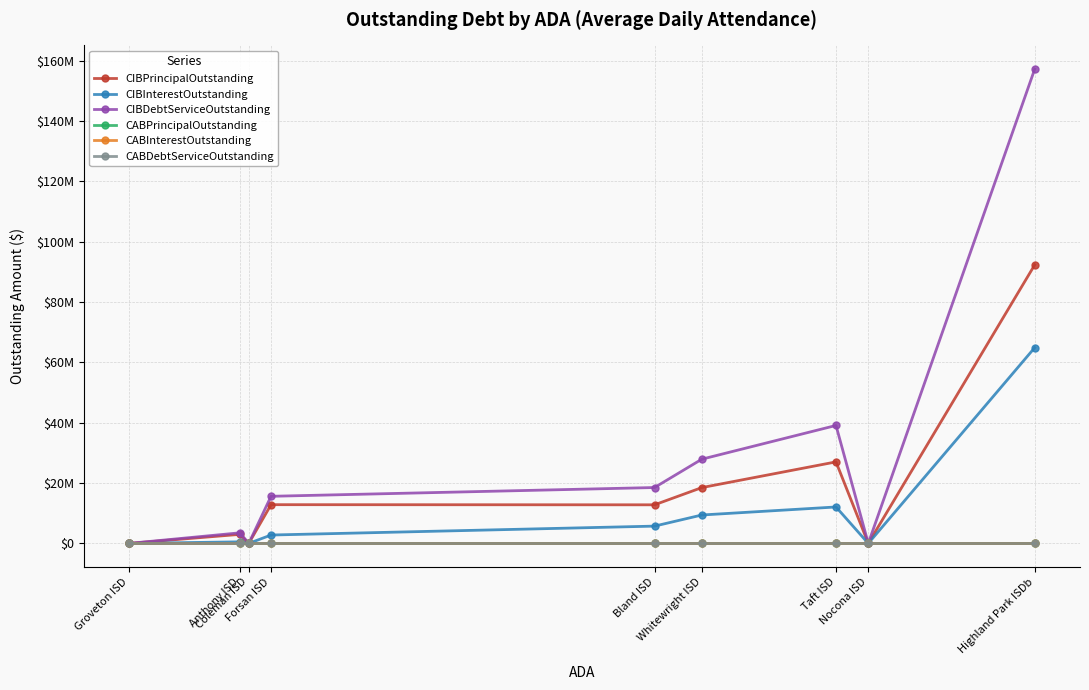

What is the spread (max minus min) of values at Bland ISD?

18518504.0